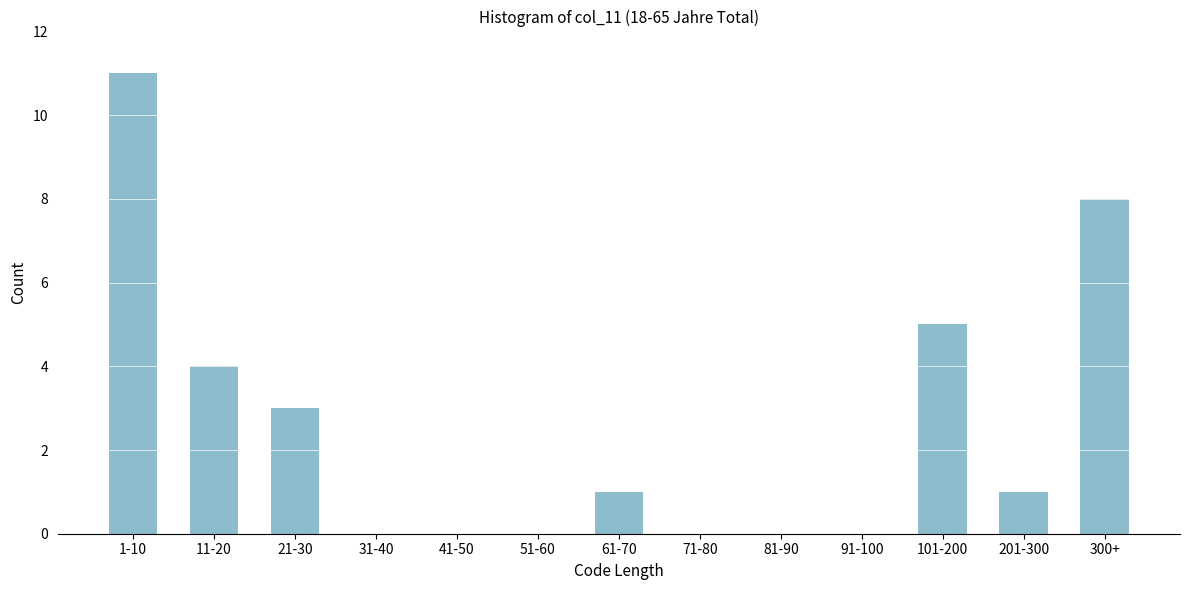

Reading left to right, transcribe all the data shown in this chart.

1-10=11	11-20=4	21-30=3	31-40=0	41-50=0	51-60=0	61-70=1	71-80=0	81-90=0	91-100=0	101-200=5	201-300=1	300+=8